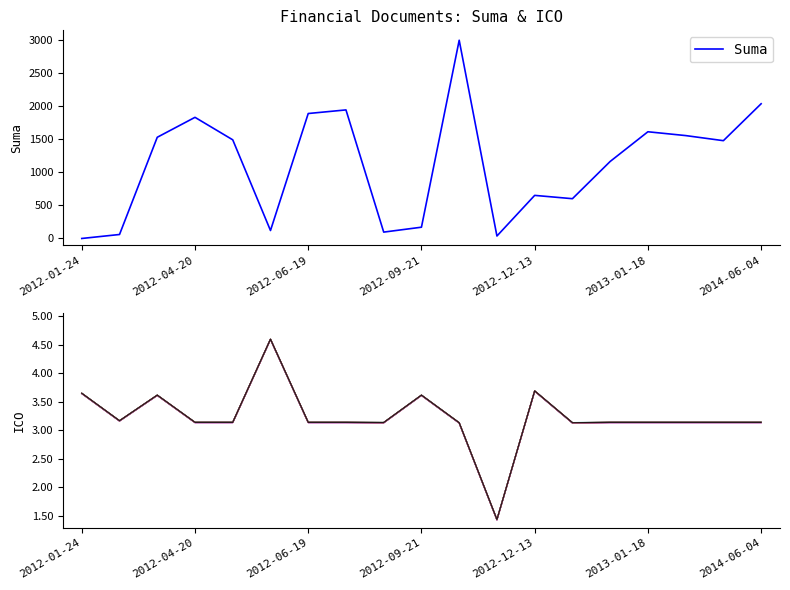

Is it true that Suma equals 1609.6 at 2013-01-18?

True